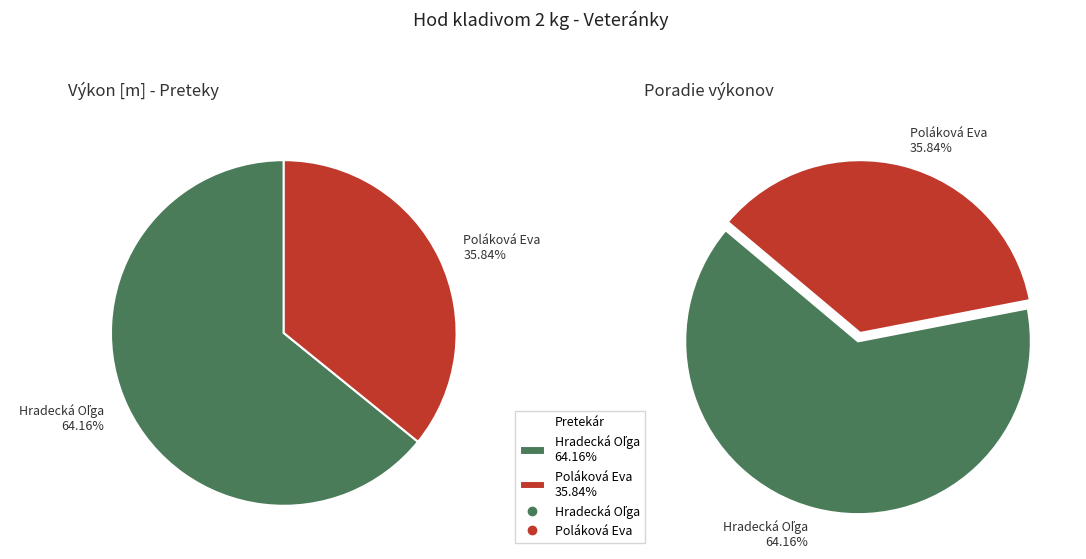

Is it true that Poláková Eva is 36% of the pie?

True